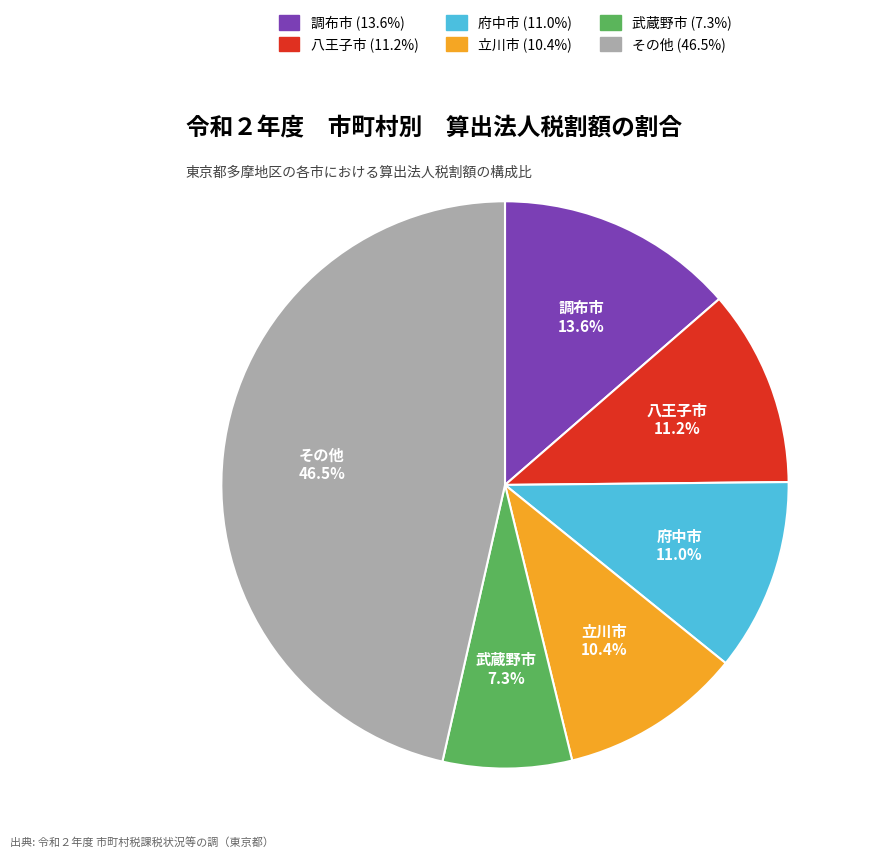

Is there any slice that represents more than half of the pie?

No